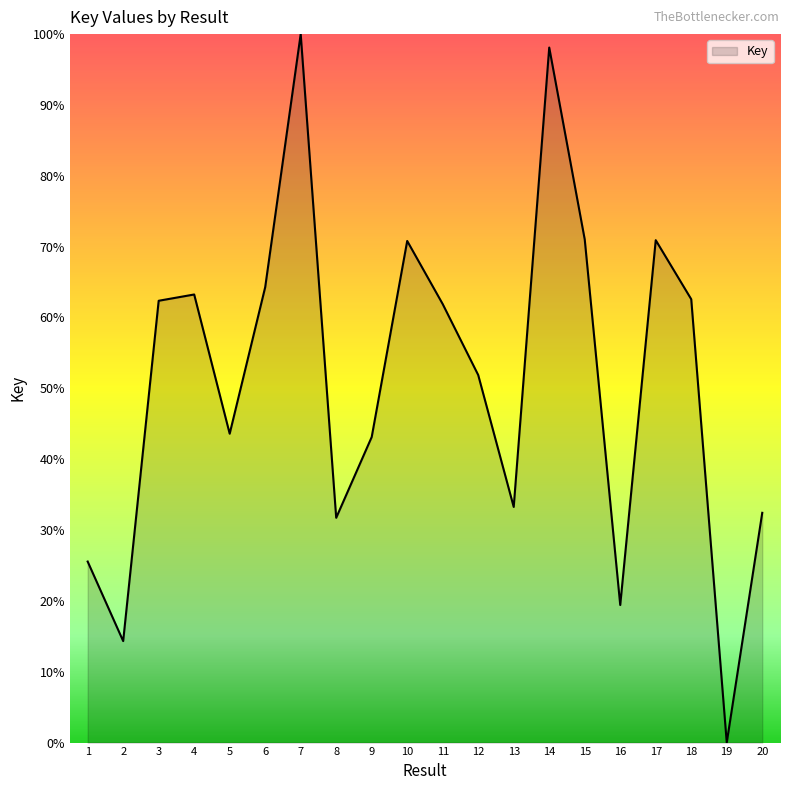

Is it true that the value at 15 is 98.5?

False